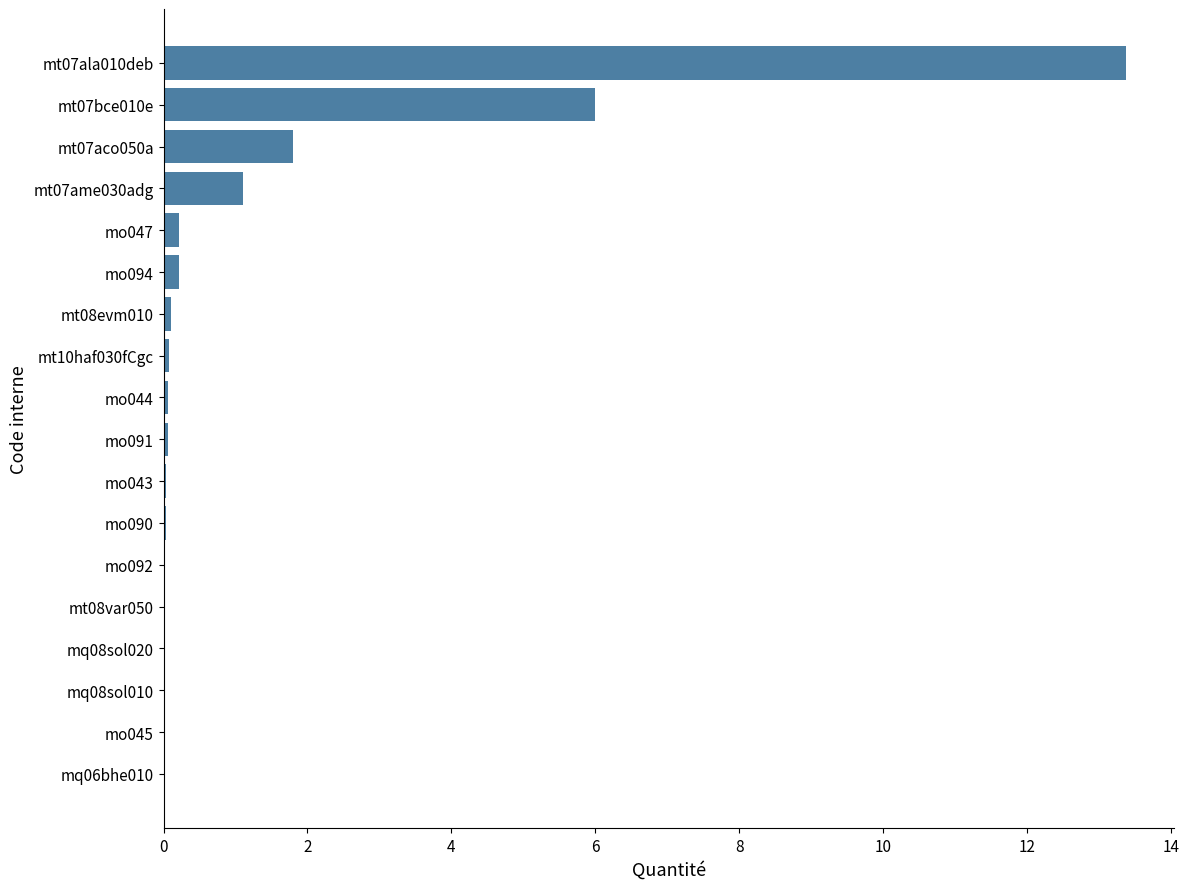

What is the maximum value shown in the chart?

13.4